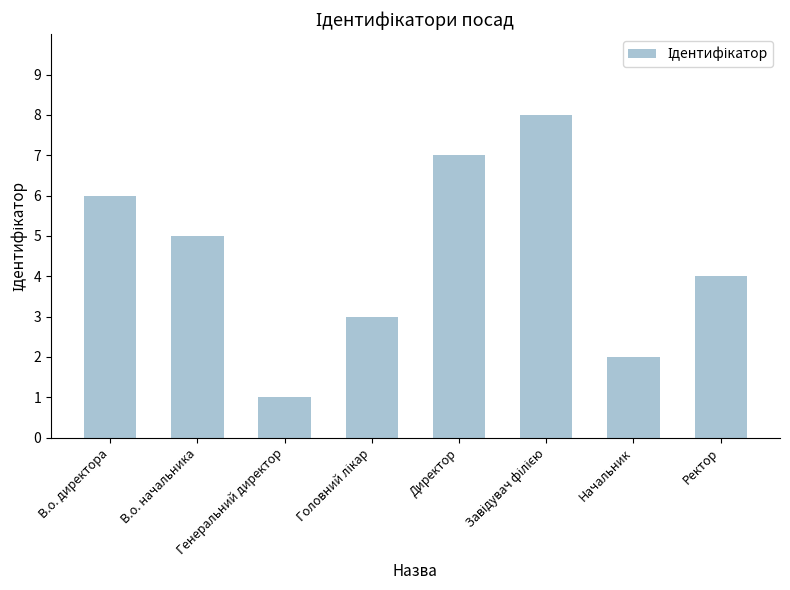

What is the label of the 1st bar from the left?

В.о. директора